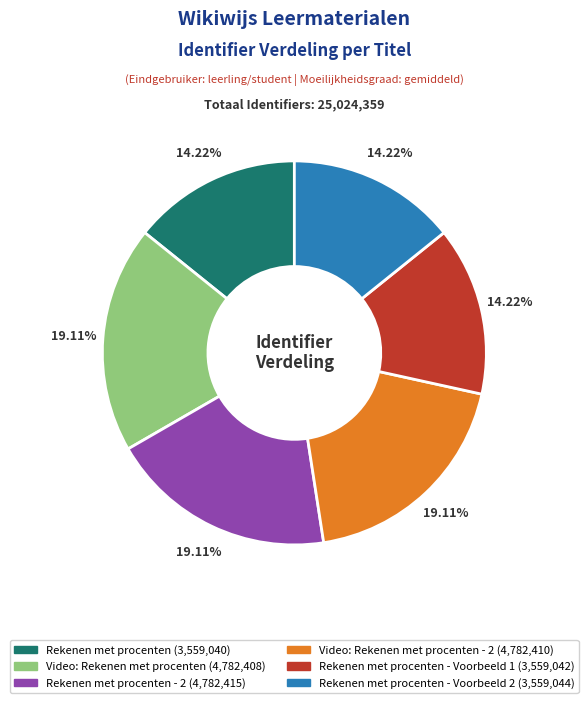

Does any single category account for the majority?

No